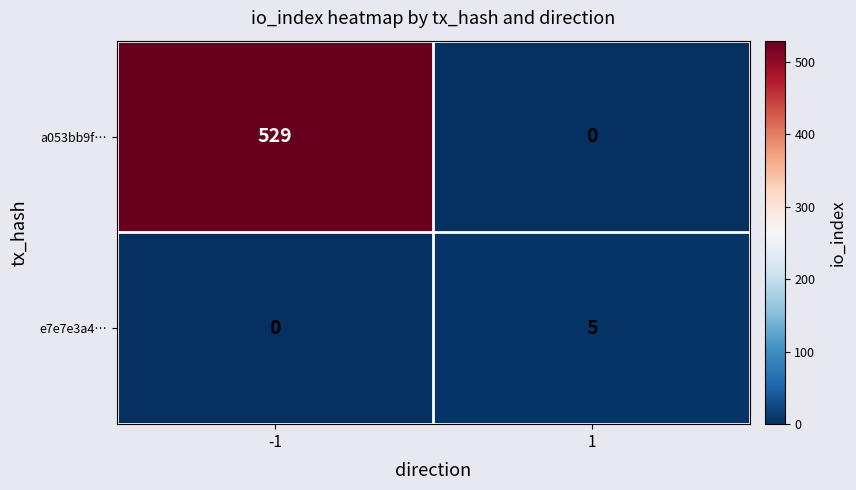

Which series changed the most between -1 and 1?

a053bb9f…